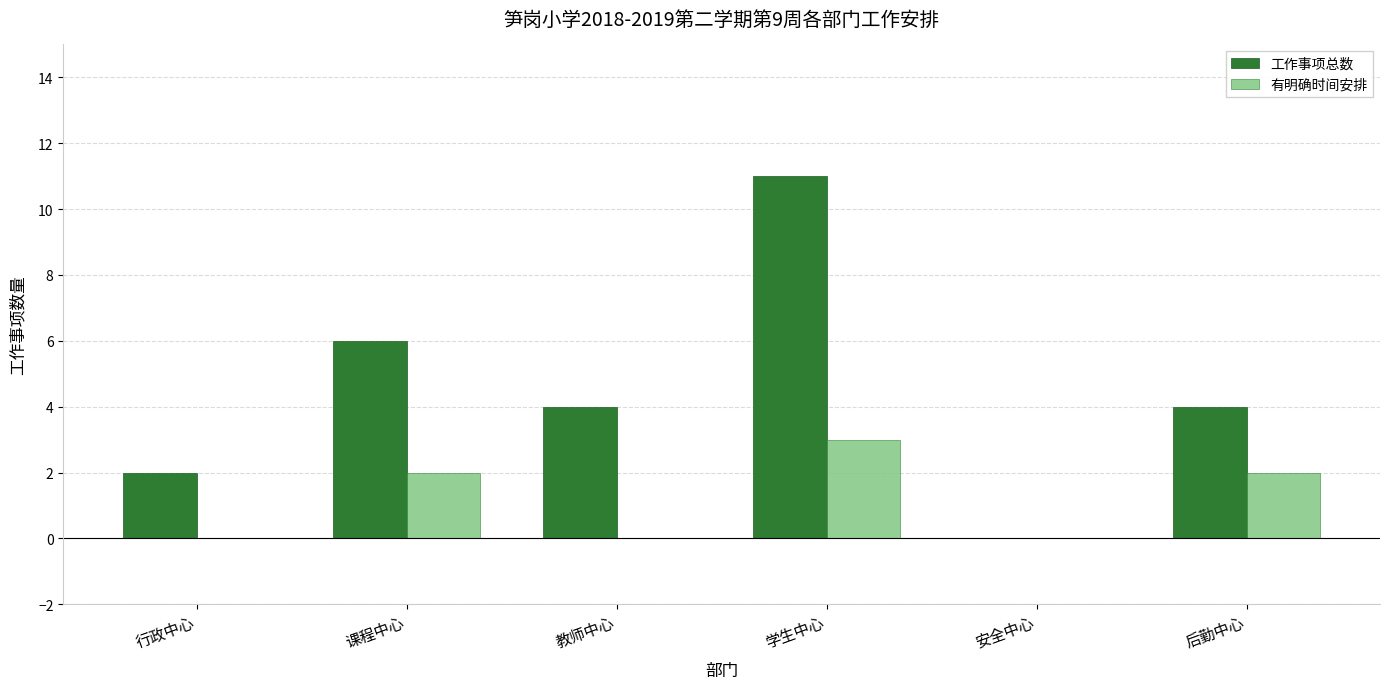

Is it true that 有明确时间安排 equals 0 at 行政中心?

True